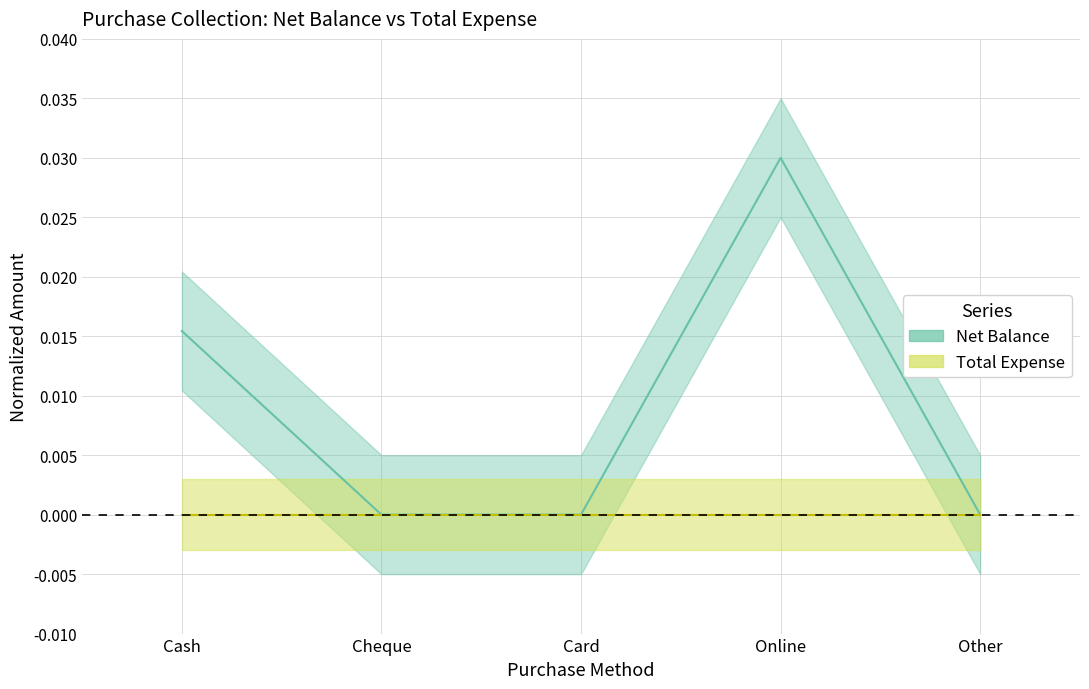

Is this an area chart (filled region under the line)?

No